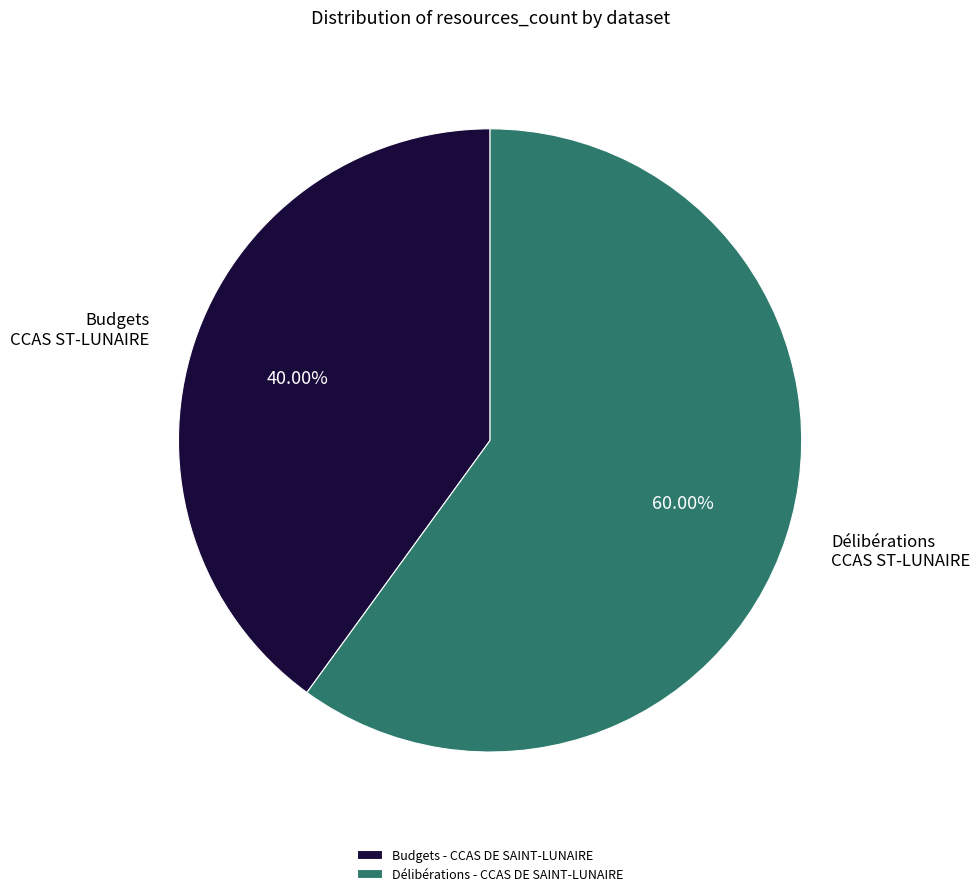

What is the largest slice in the pie chart?

Délibérations - CCAS DE SAINT-LUNAIRE